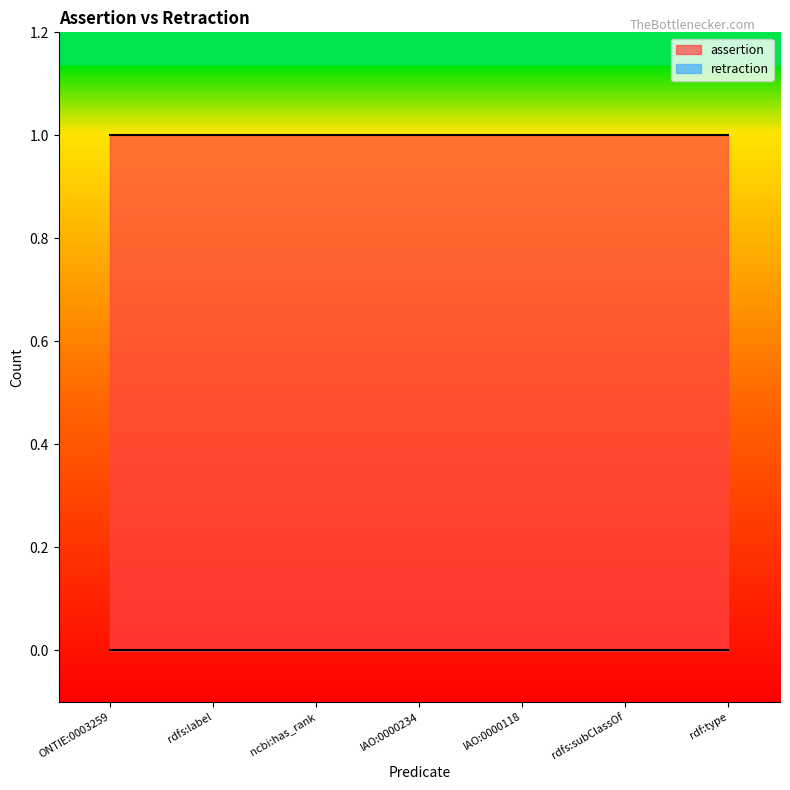

Is the value of assertion at IAO:0000118 greater than the value of retraction at IAO:0000234?

Yes